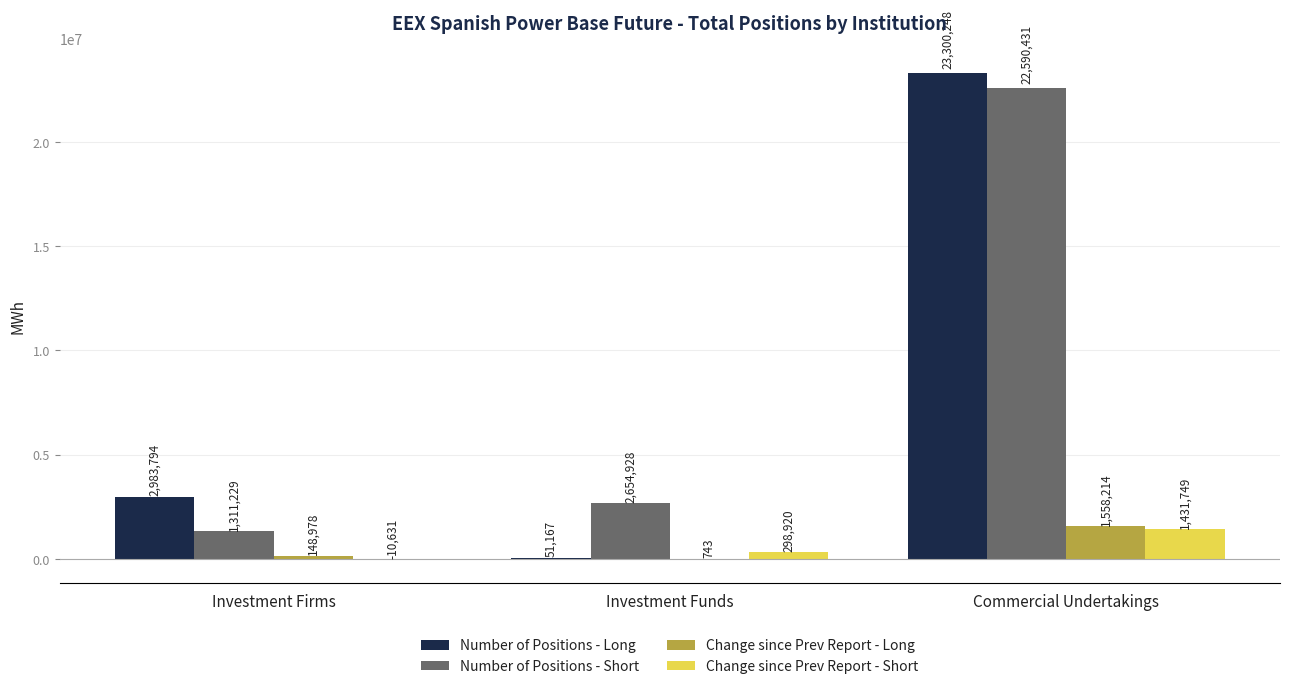

What is the total value across all series at Investment Firms?

4433370